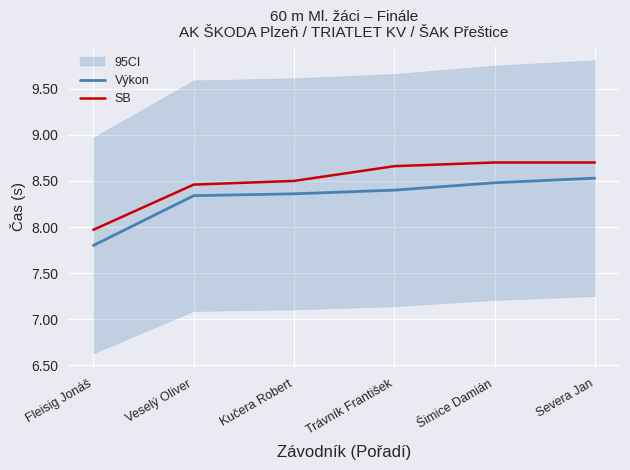

List the series in order of their peak value, highest first.

SB, Výkon